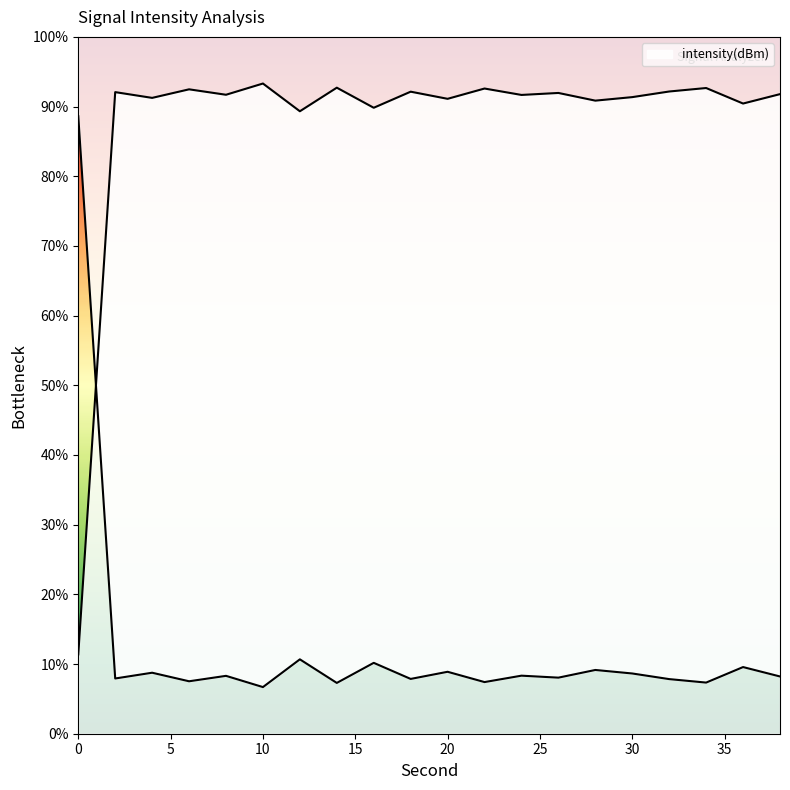

Which category has the highest value across all series?

10